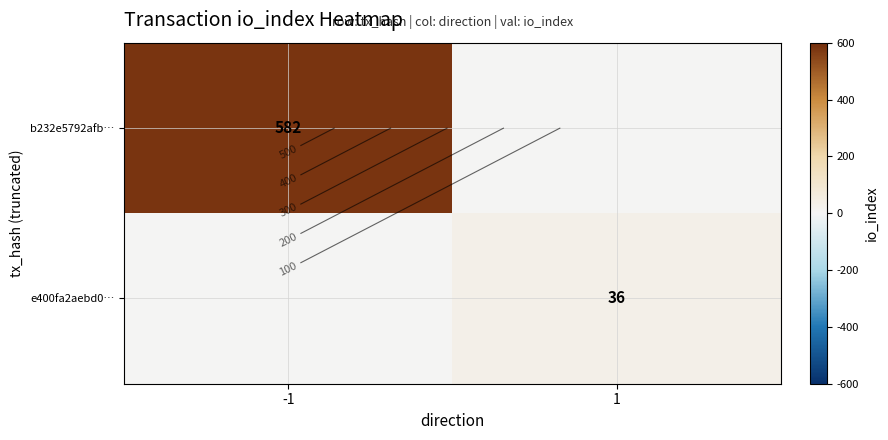

What is the difference between the highest and lowest values at -1?

582